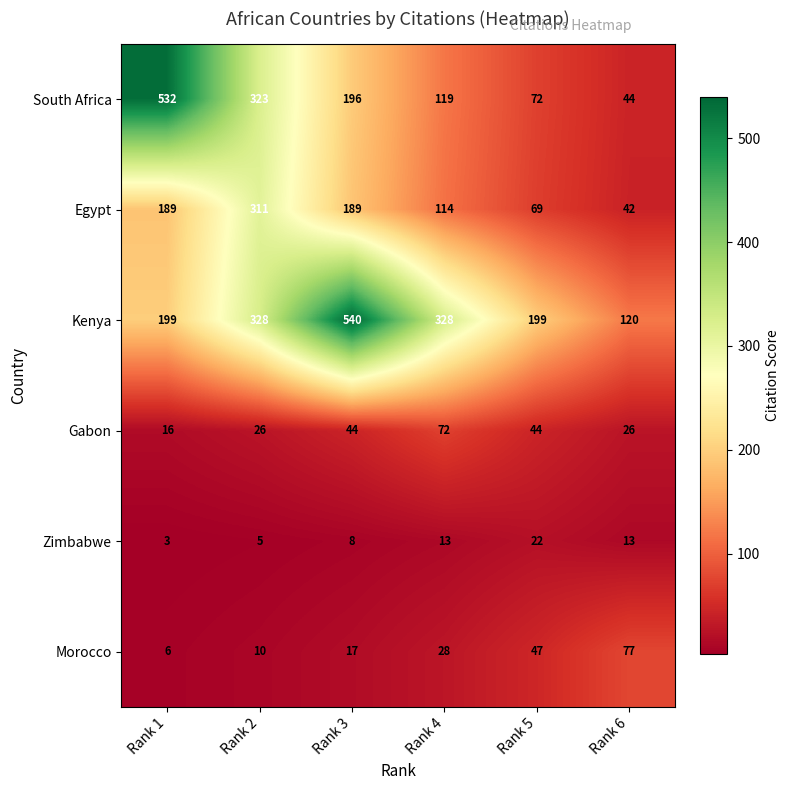

What value does the Gabon series have at Rank 2?

26